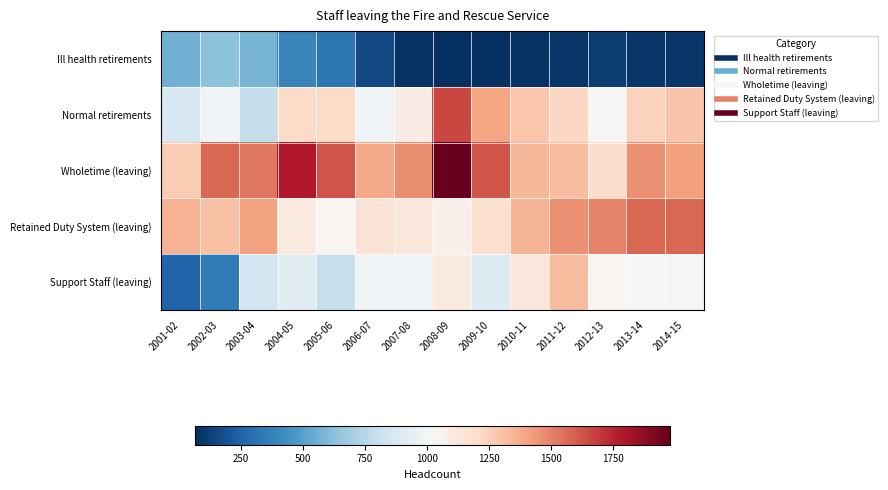

At 2012-13, list the series in order from smallest to largest.

Ill health retirements, Normal retirements, Support Staff (leaving), Wholetime (leaving), Retained Duty System (leaving)